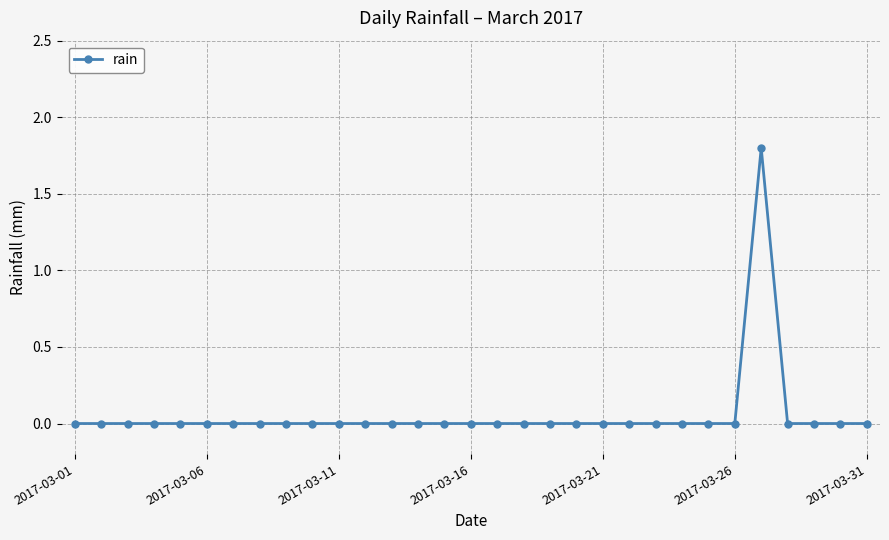

How many distinct data groups are displayed?

1